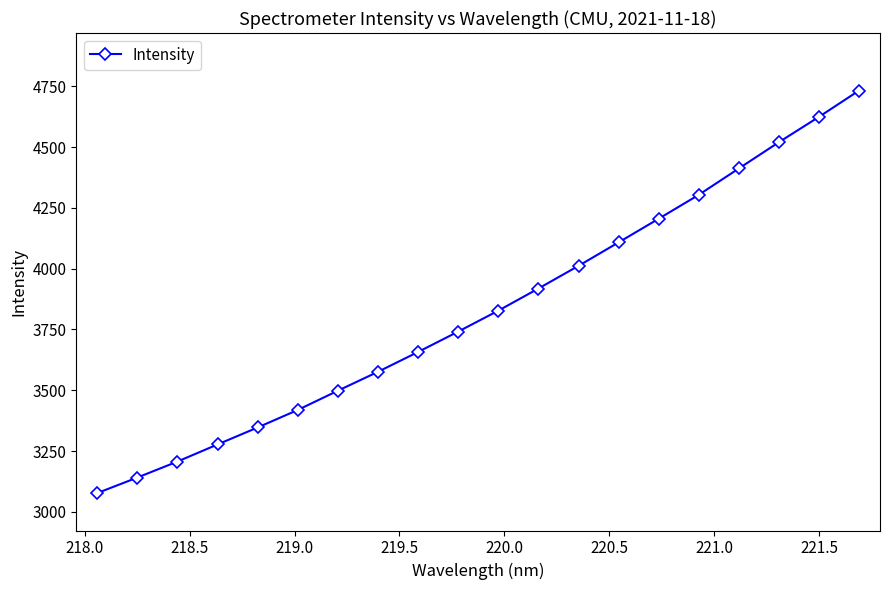

Does the chart display data point markers on the line(s)?

Yes